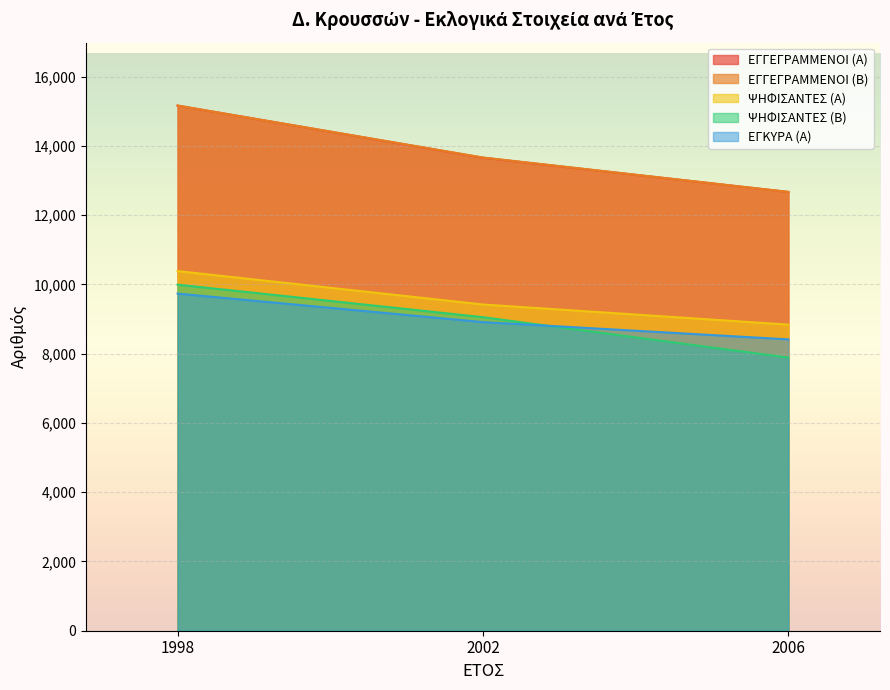

Between 2006 and 1998, which is larger?

1998